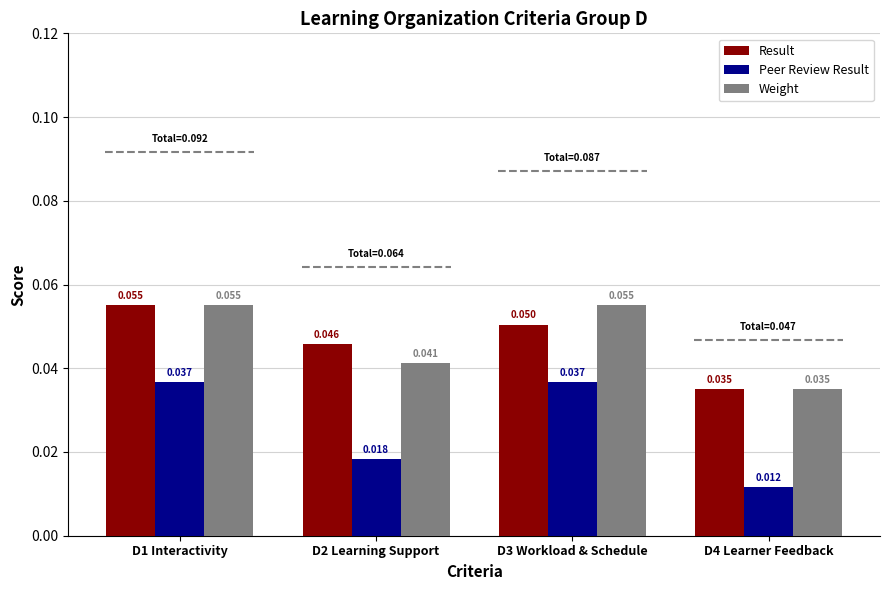

At which label is Weight closest to 0?

D4 Learner Feedback